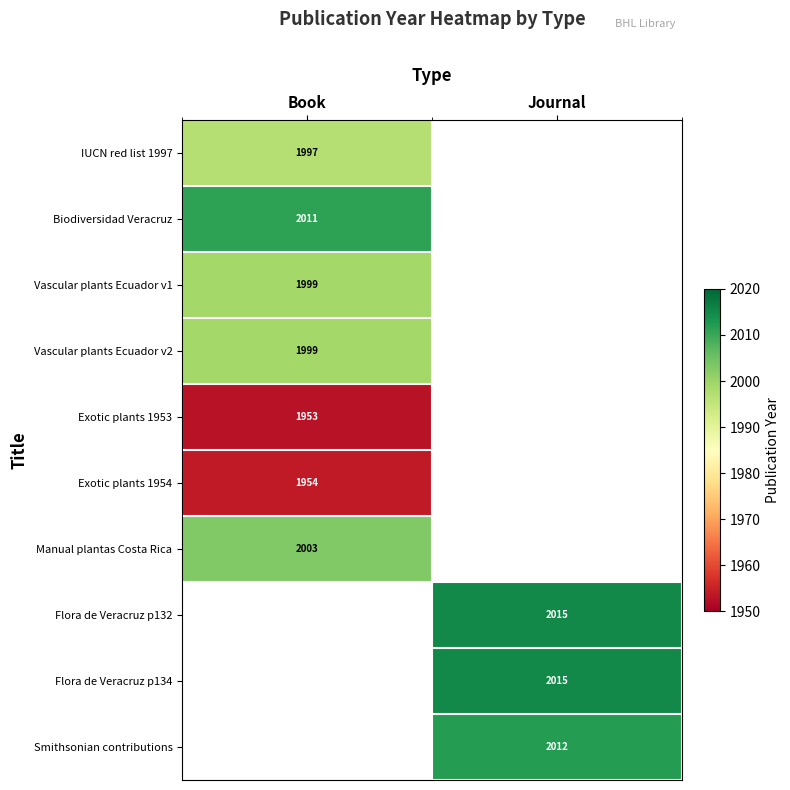

The value of Smithsonian contributions at Journal is 2012. True or false?

True